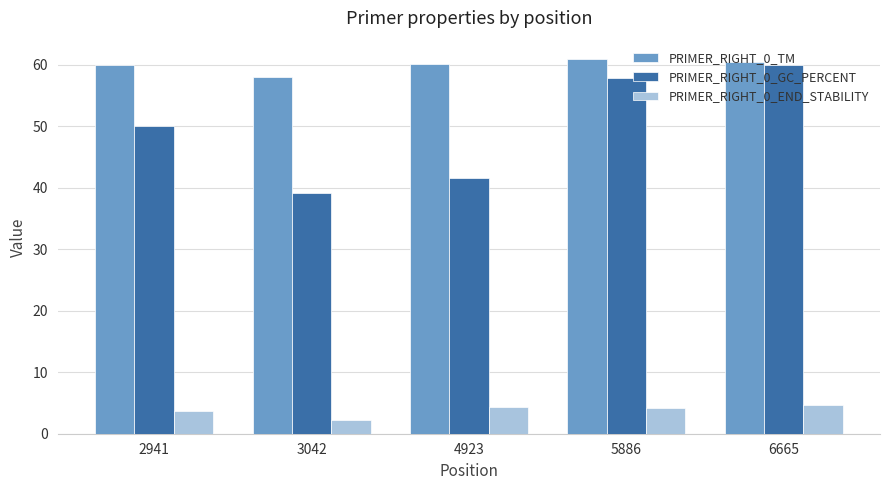

Rank the categories by PRIMER_RIGHT_0_GC_PERCENT value from lowest to highest.

3042, 4923, 2941, 5886, 6665